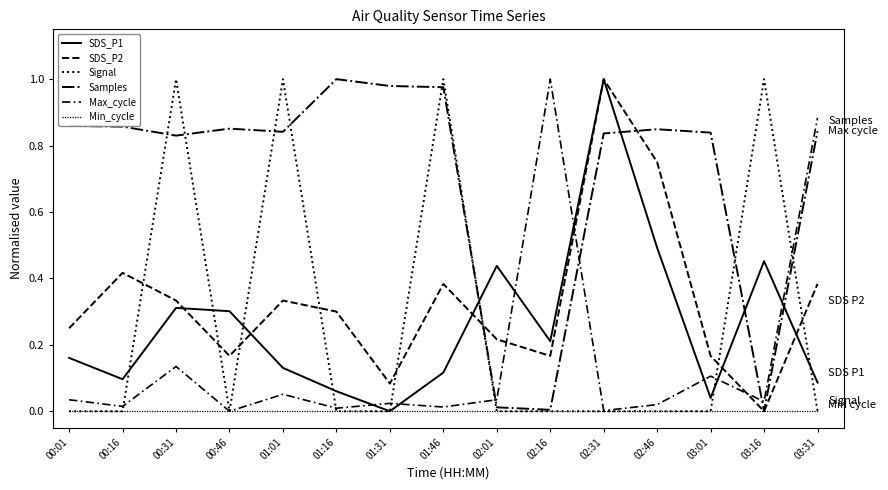

What position from the left is 02:01?

9